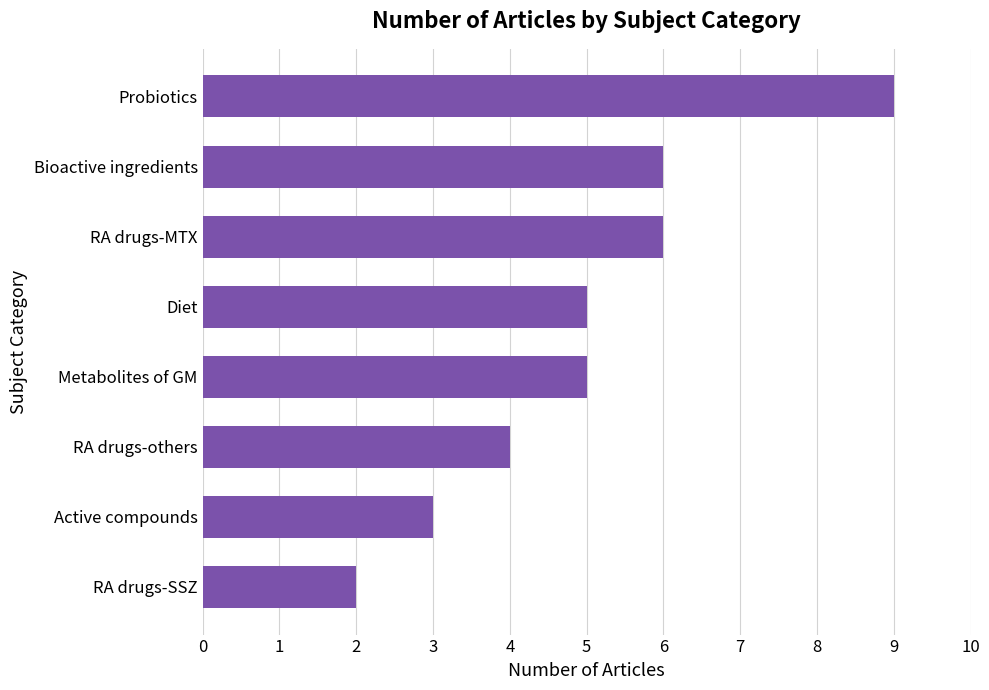

The value at Diet is 5. True or false?

True